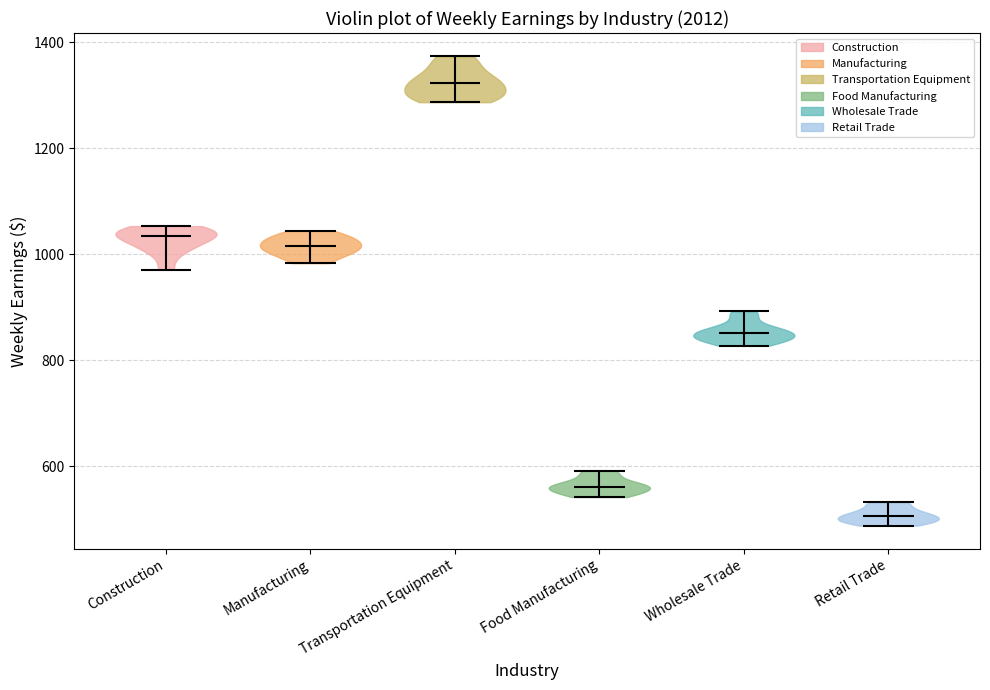

Which violin has the lowest median line?

Retail Trade